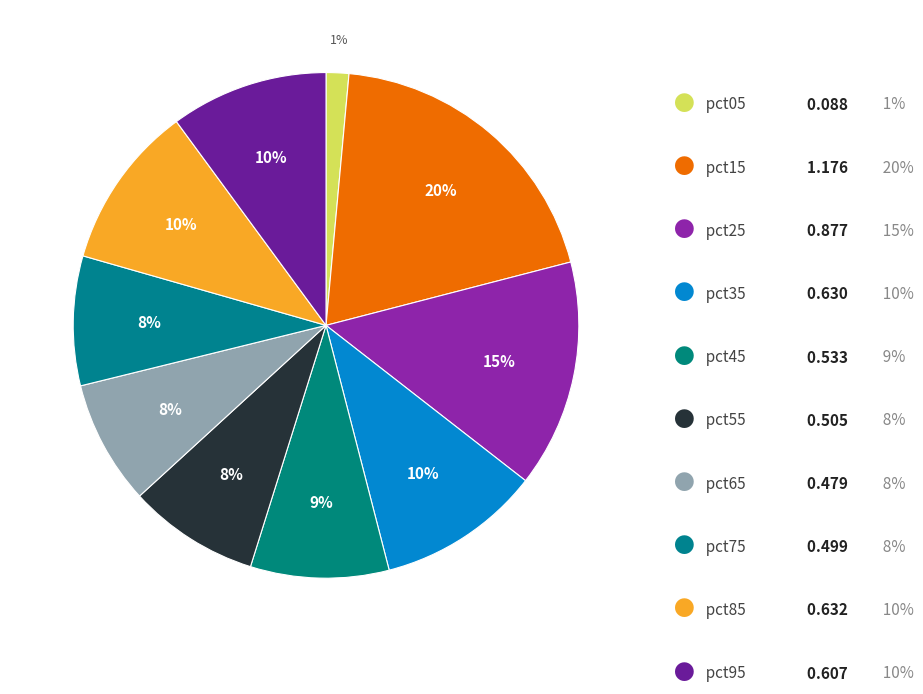

How many slices are in this pie chart?

10